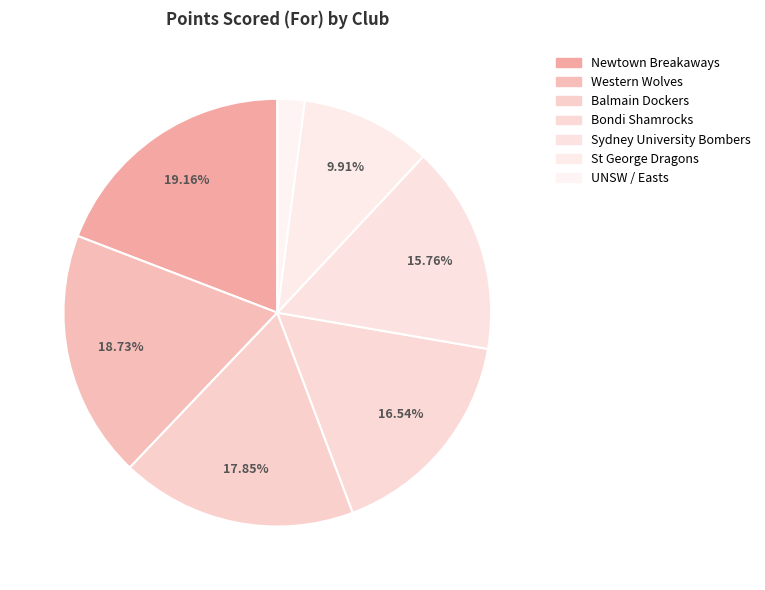

To the nearest percent, what is the difference between the St George Dragons and Newtown Breakaways slice percentages?

9%